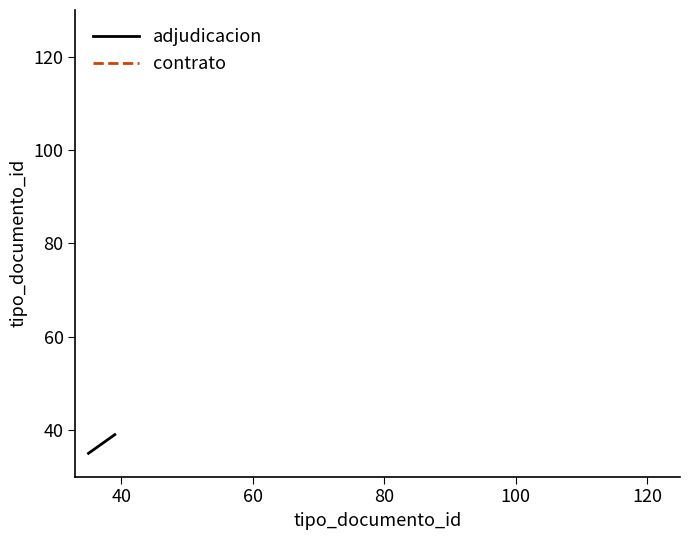

The chart shows a value of 18 at 60. True or false?

False